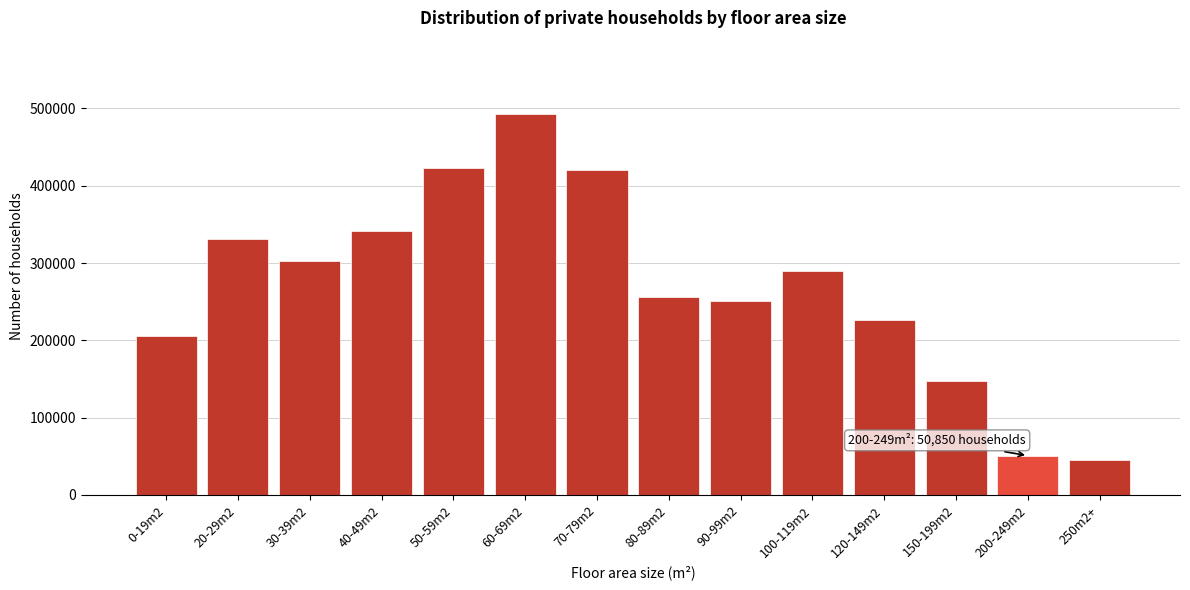

What is the label of the 12th bar from the left?

150-199m2